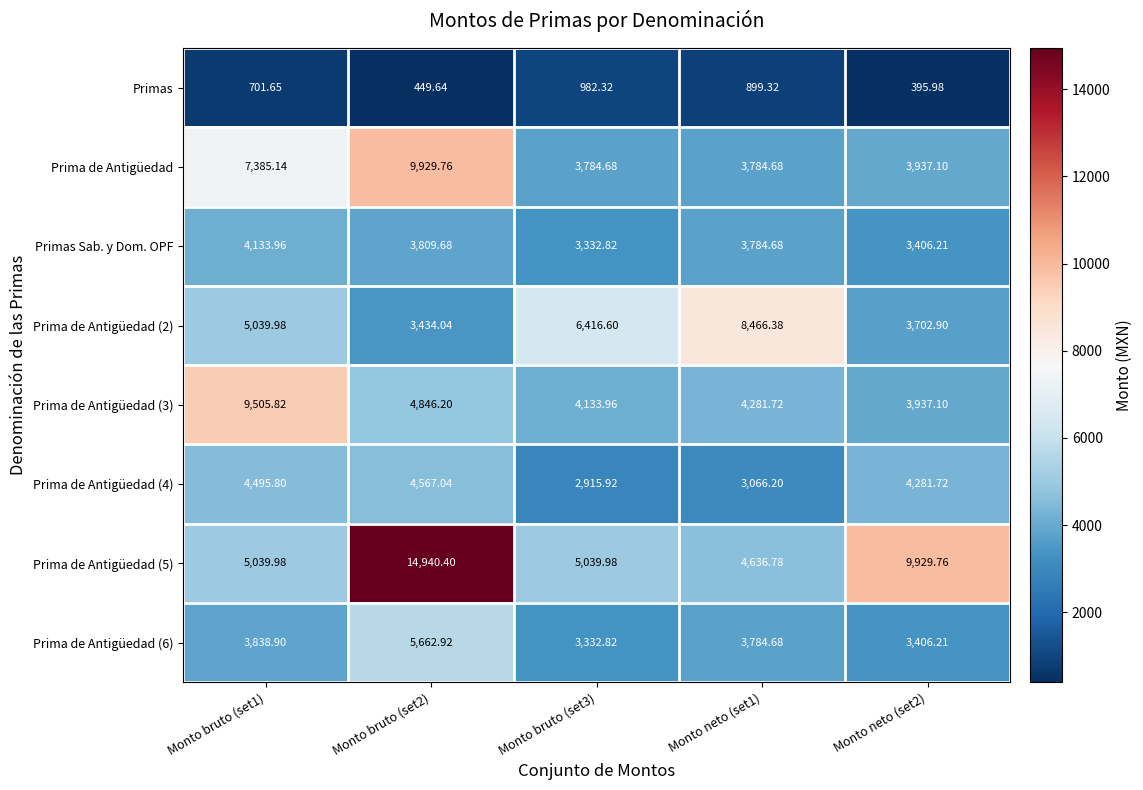

List the series in order of their peak value, lowest first.

Primas, Primas Sab. y Dom. OPF, Prima de Antigüedad (4), Prima de Antigüedad (6), Prima de Antigüedad (2), Prima de Antigüedad (3), Prima de Antigüedad, Prima de Antigüedad (5)